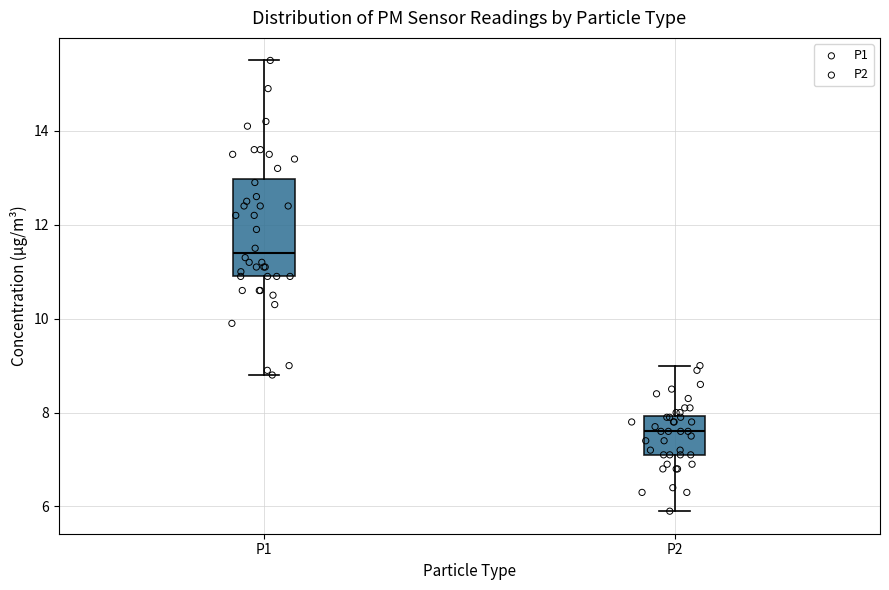

Reading left to right, transcribe this box plot: for each box, give where its median line is, the range the box spans, and where its two whiskers end, as read against the y-axis. The values are not printed on the chart, so give them approximately, as read against the axis.

P1: median 11.4, box 11.0 to 13.0, whiskers 8.8 to 15.6
P2: median 7.6, box 7.2 to 8.0, whiskers 6.0 to 9.0